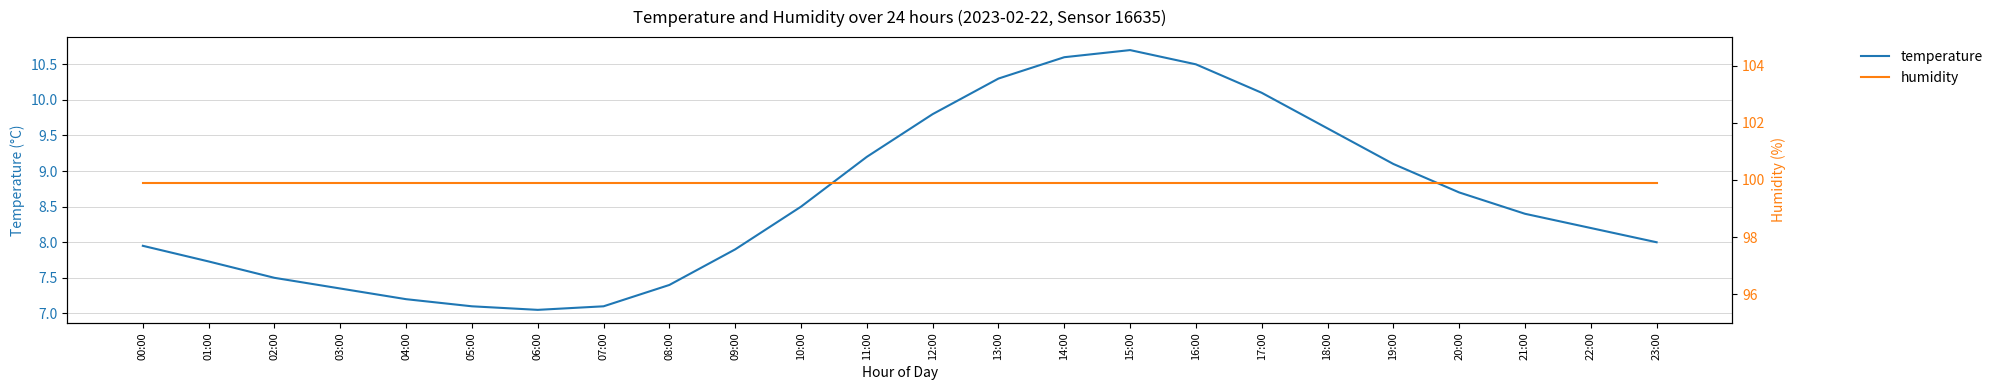

List the labels in order of temperature value, largest first.

15:00, 14:00, 16:00, 13:00, 17:00, 12:00, 18:00, 11:00, 19:00, 20:00, 10:00, 21:00, 22:00, 23:00, 00:00, 09:00, 01:00, 02:00, 08:00, 03:00, 04:00, 05:00, 07:00, 06:00